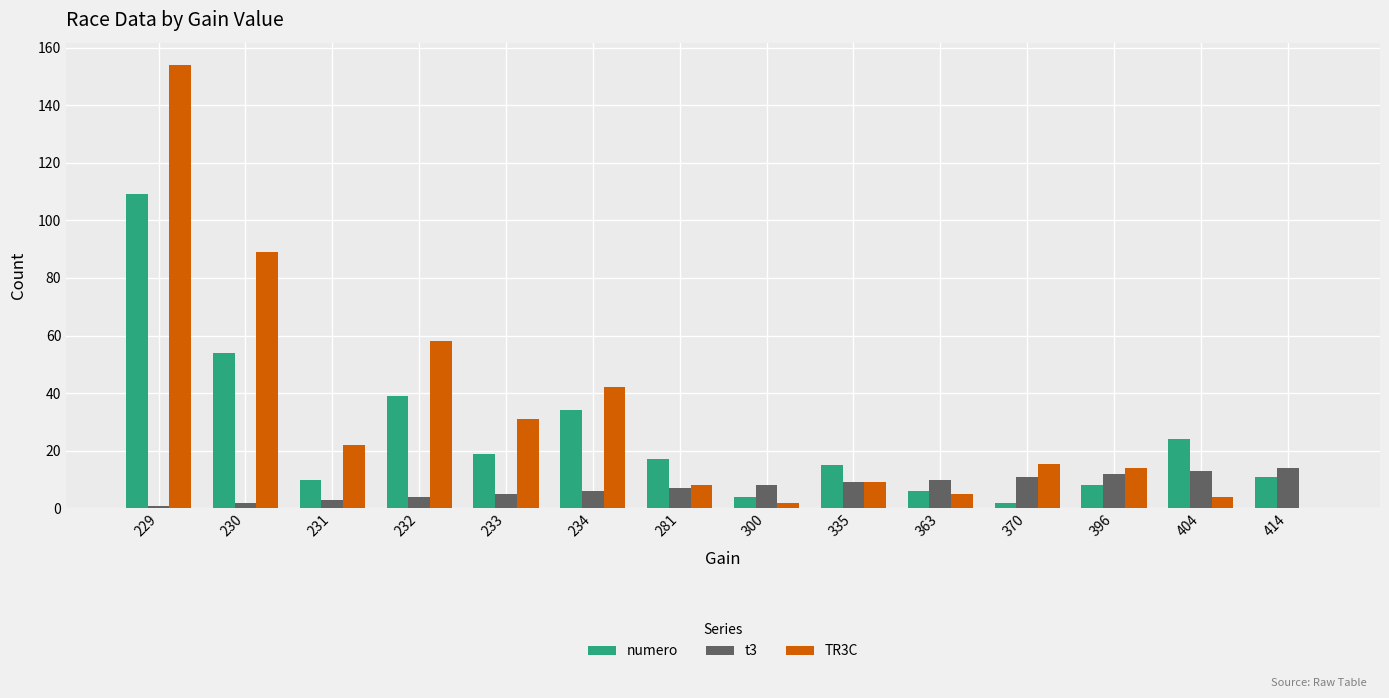

What is the sum of all TR3C values?

453.5